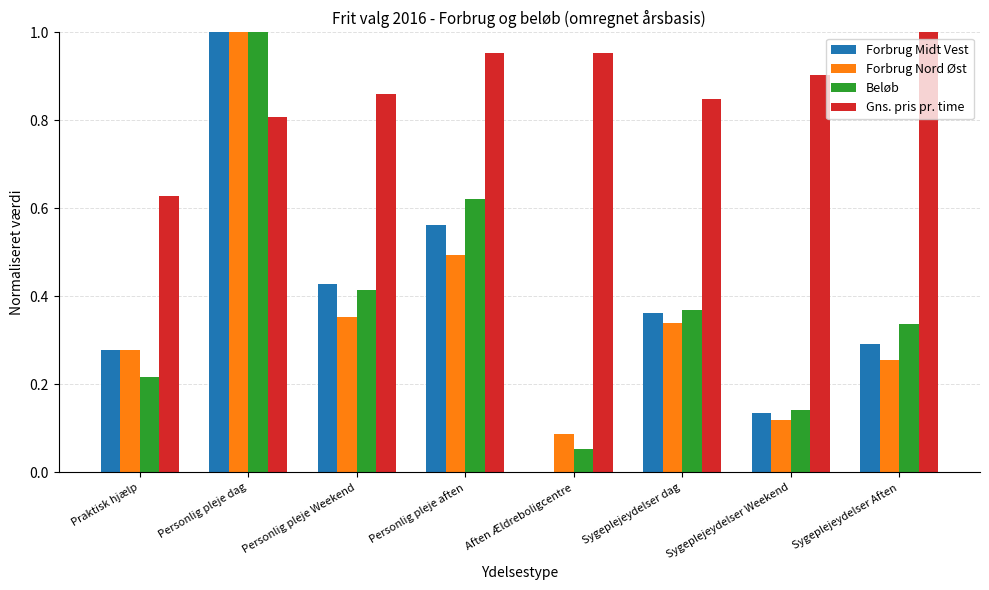

What is the sum of all Beløb values?

3.2